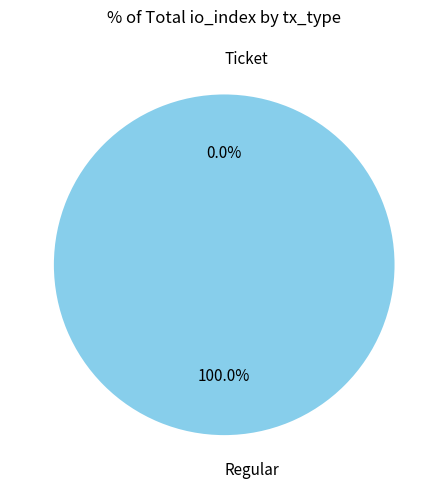

To the nearest percent, what is the average slice percentage?

50%